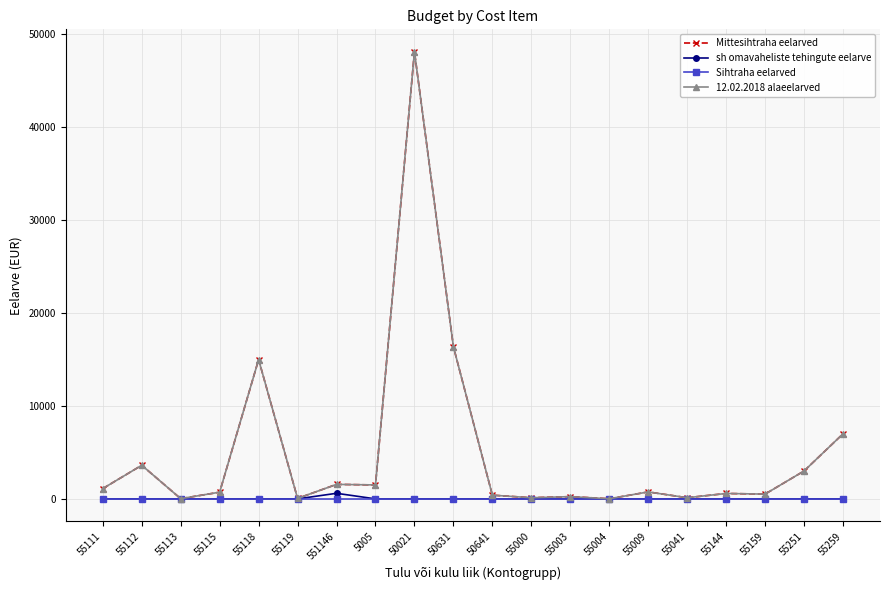

Which series changed the most between 55115 and 55000?

Mittesihtraha eelarved